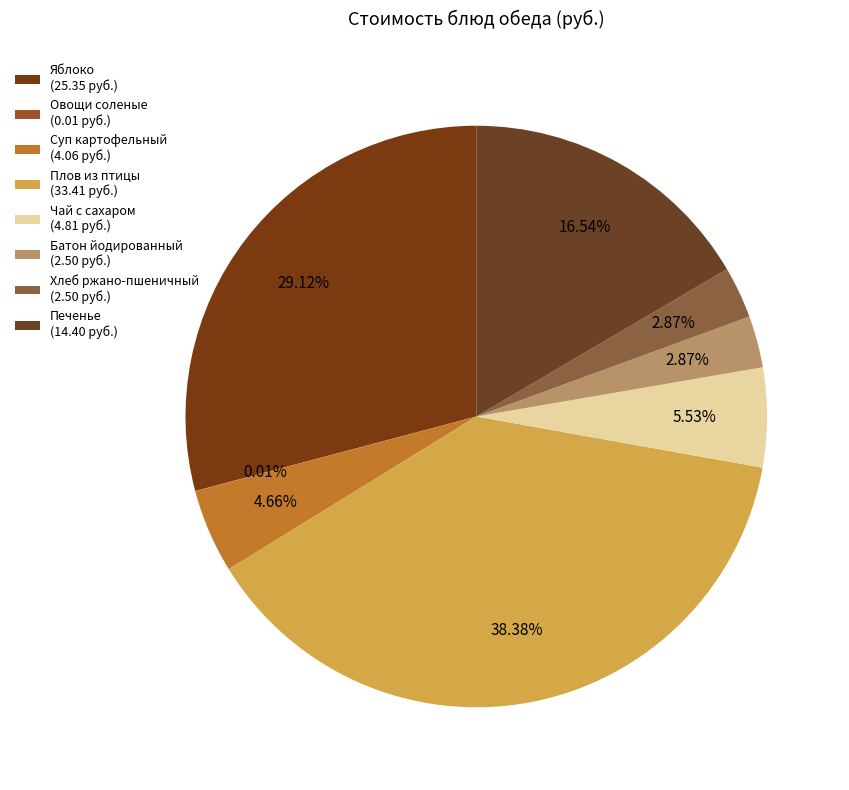

What percentage is the Плов из птицы slice, to the nearest percent?

38%